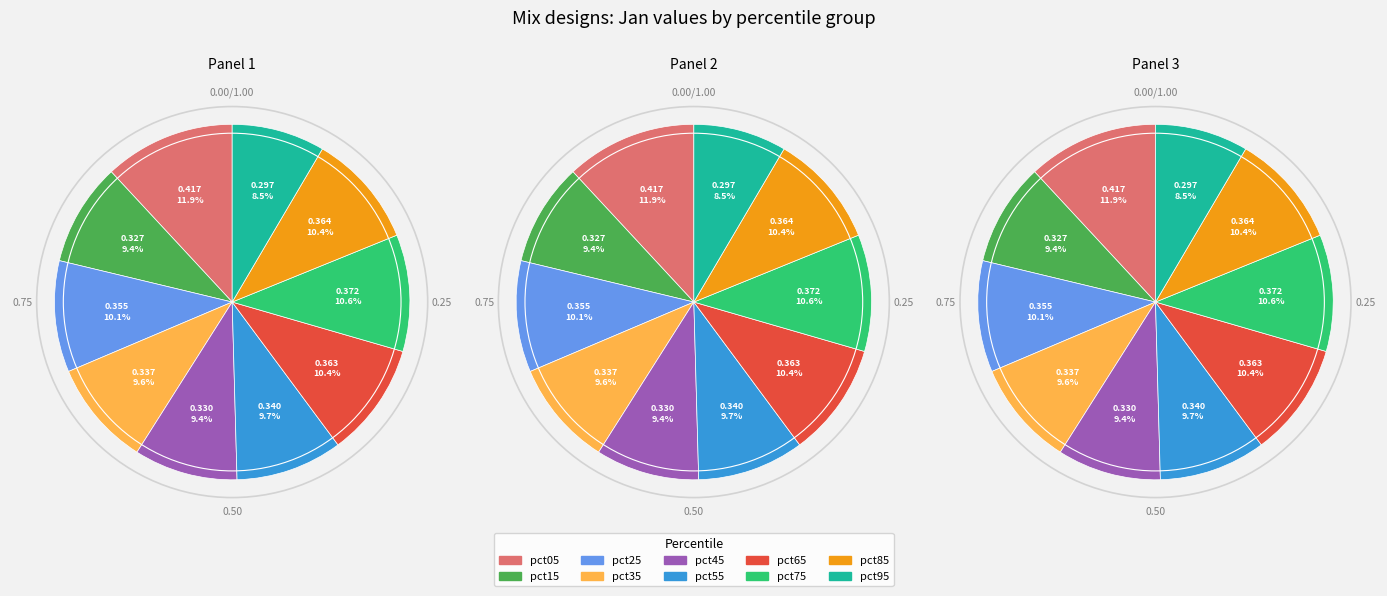

Which has a higher value, pct15 or pct55?

pct55